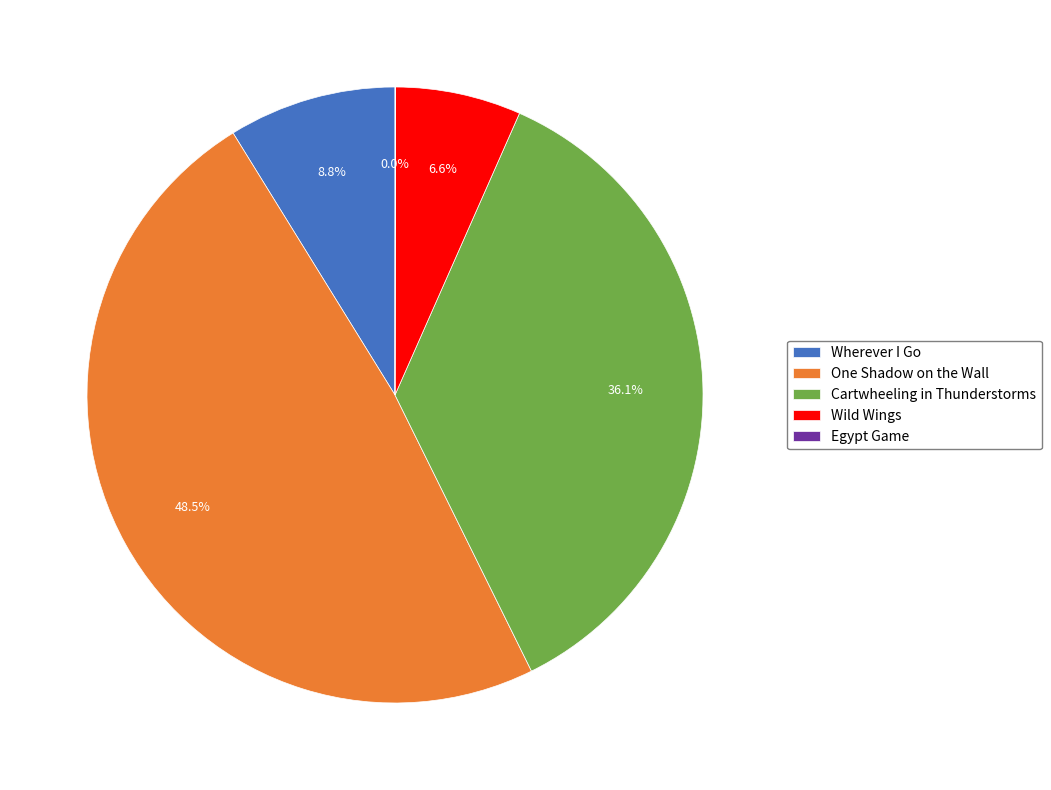

Between One Shadow on the Wall and Wild Wings, which is larger?

One Shadow on the Wall